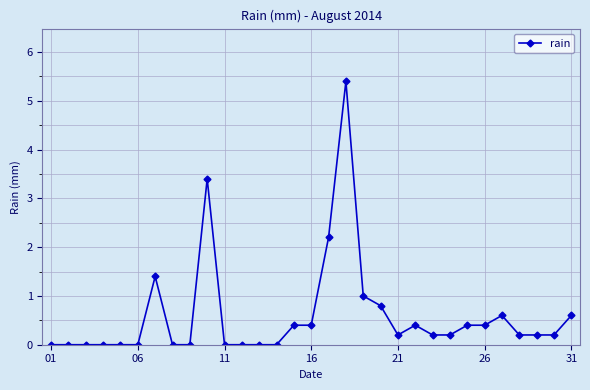

What is the difference between the second highest and minimum values?

3.4